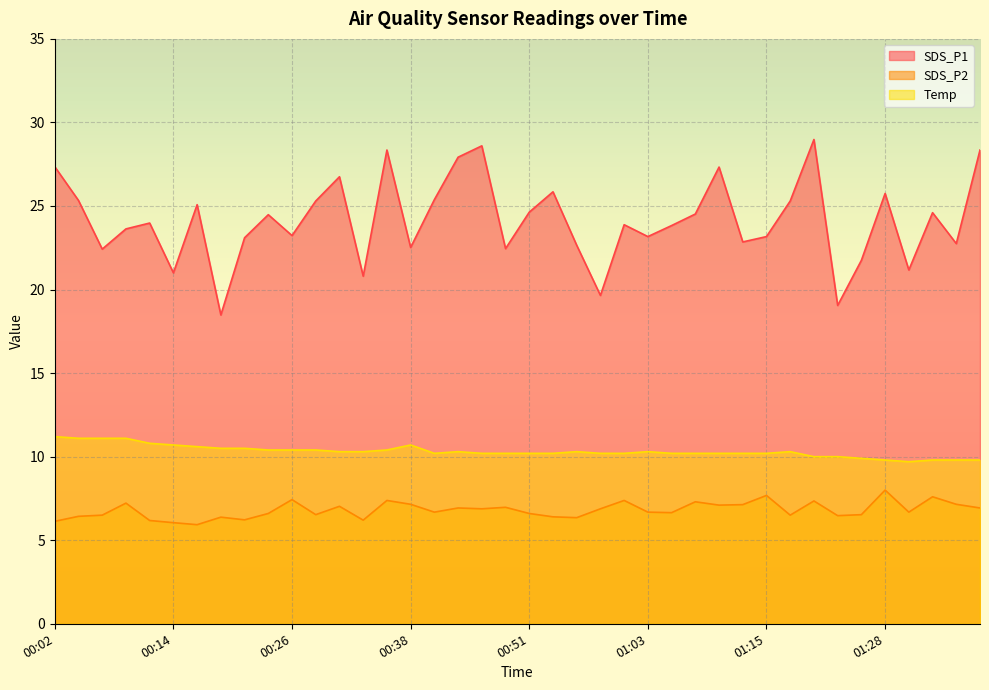

Reading left to right, list all the values displayed in this chart.

SDS_P1: 27.4	25.3	22.4	23.6	24.0	21.0	25.1	18.5	23.1	24.5	23.2	25.3	26.8	20.8	28.4	22.5	25.4	27.9	28.6	22.4	24.6	25.9	22.6	19.6	23.9	23.2	23.8	24.5	27.3	22.9	23.2	25.3	29.0	19.1	21.8	25.8	21.2	24.6	22.8	28.4
SDS_P2: 6.1	6.4	6.5	7.2	6.2	6.0	5.9	6.4	6.2	6.6	7.4	6.5	7.0	6.2	7.4	7.2	6.7	6.9	6.9	7.0	6.6	6.4	6.3	6.9	7.4	6.7	6.7	7.3	7.1	7.1	7.7	6.5	7.3	6.5	6.5	8.0	6.7	7.6	7.2	6.9
Temp: 11.2	11.1	11.1	11.1	10.8	10.7	10.6	10.5	10.5	10.4	10.4	10.4	10.3	10.3	10.4	10.7	10.2	10.3	10.2	10.2	10.2	10.2	10.3	10.2	10.2	10.3	10.2	10.2	10.2	10.2	10.2	10.3	10.0	10.0	9.9	9.8	9.7	9.8	9.8	9.8